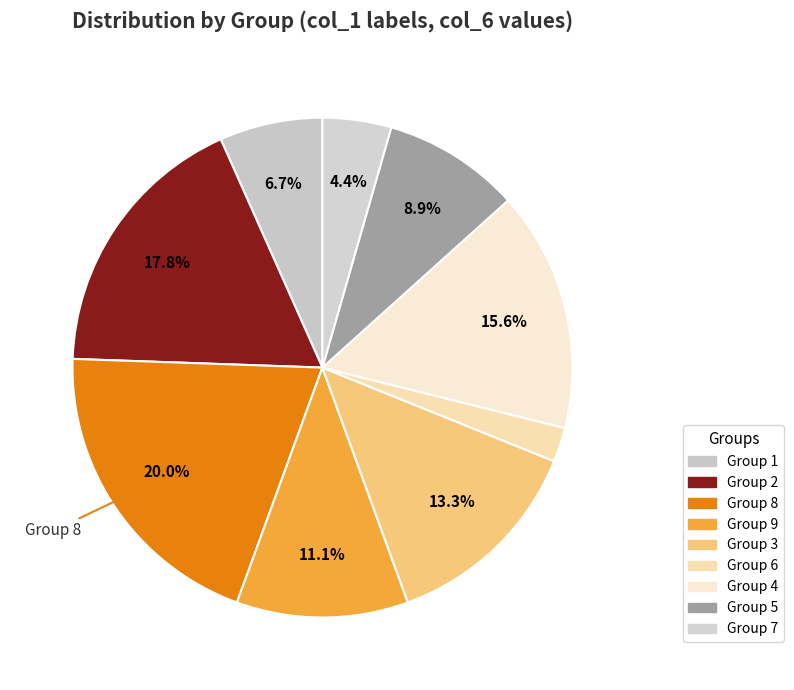

How many slices are in this pie chart?

9